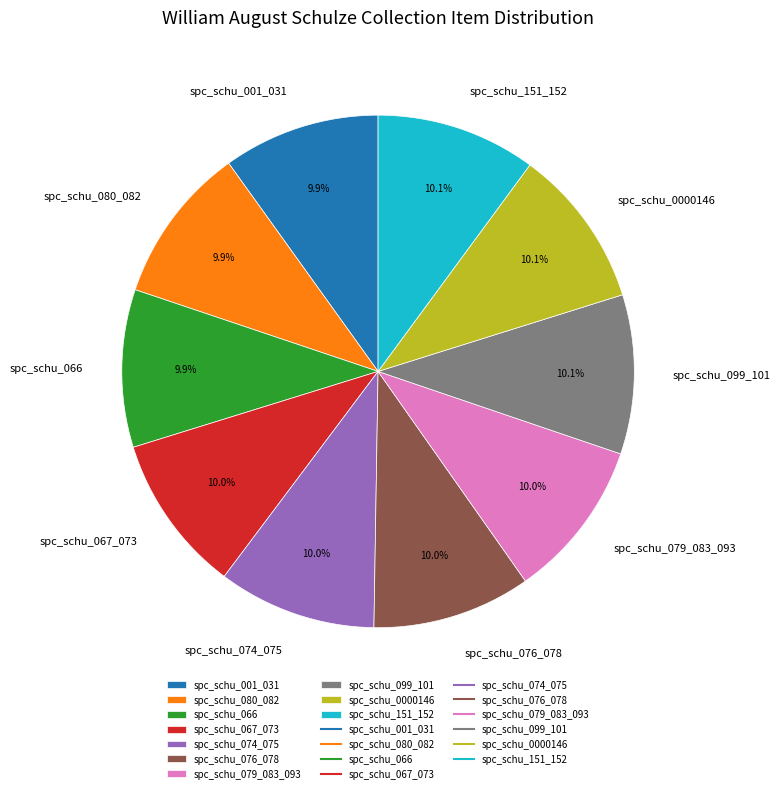

To the nearest percent, what is the average slice percentage?

10%